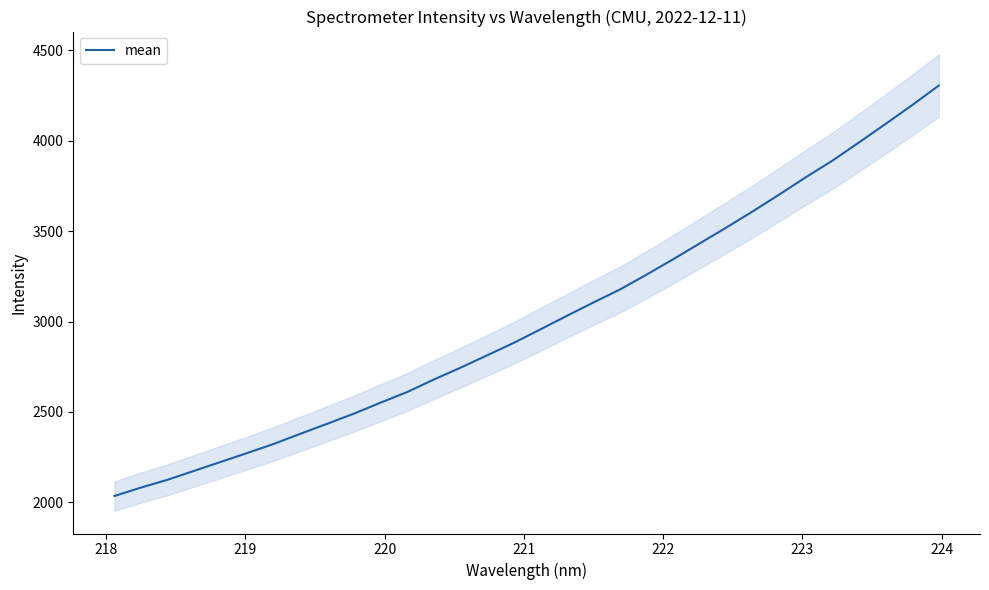

What is the highest value of the mean series?

4305.6